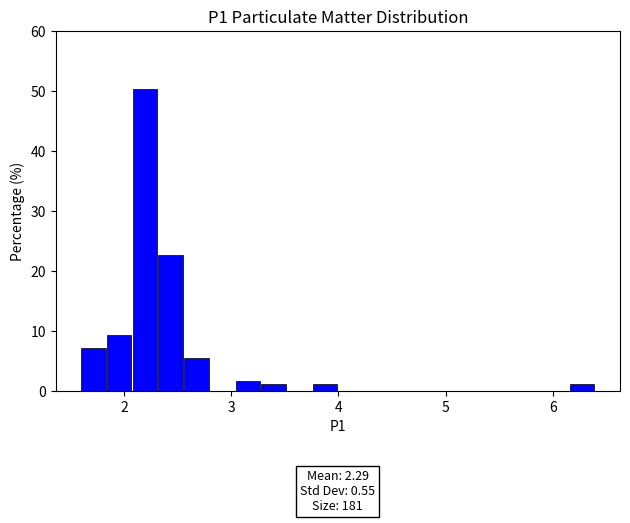

Read against the x-axis, roughly where is the centre of the tallest bar?

2.2